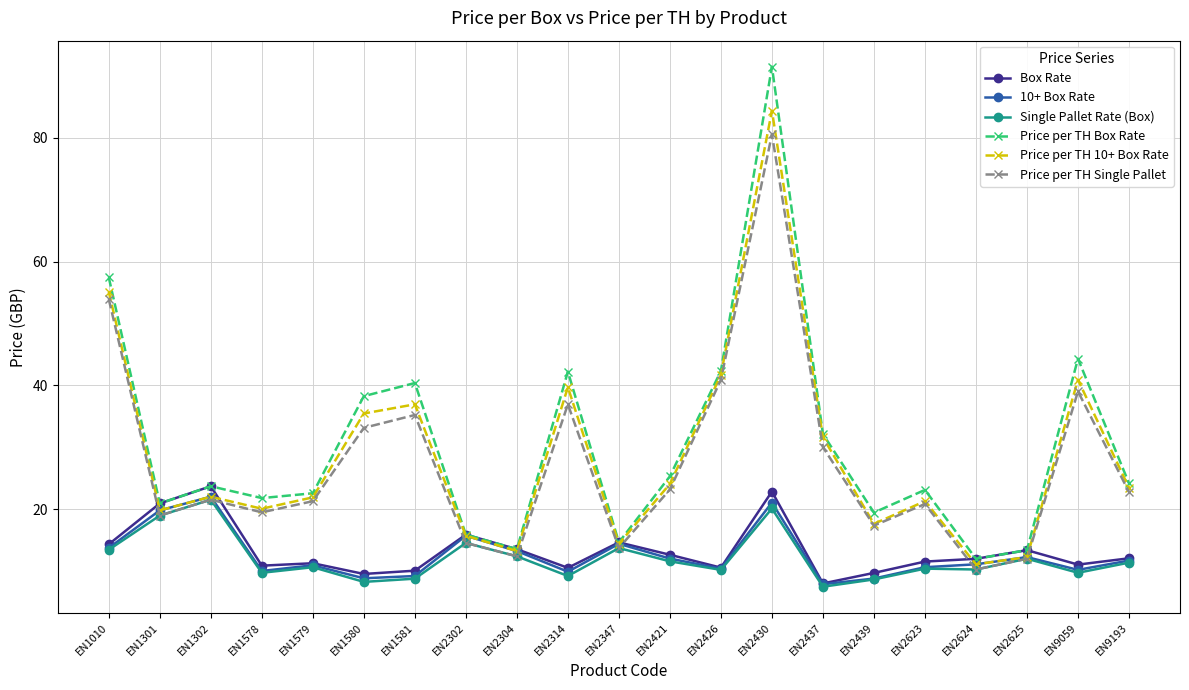

Between EN2347 and EN2437, which series saw the biggest shift?

Price per TH Box Rate